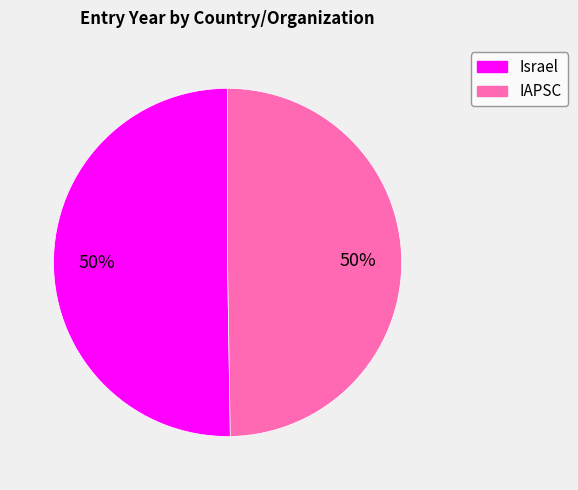

What is the ratio of the value at IAPSC to the value at Israel?

1.0